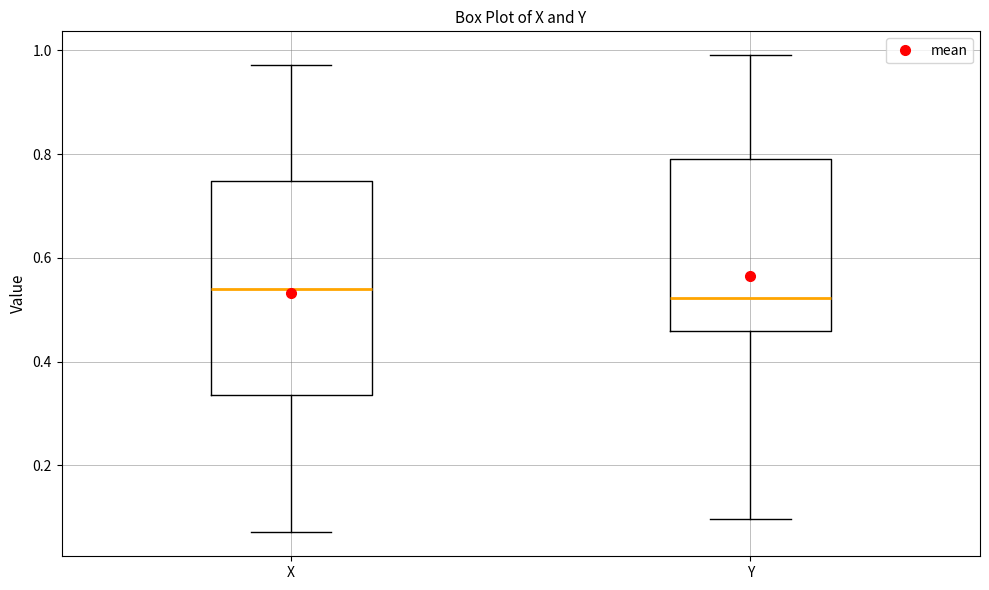

Which box is the tallest, from its lower edge to its upper edge?

X